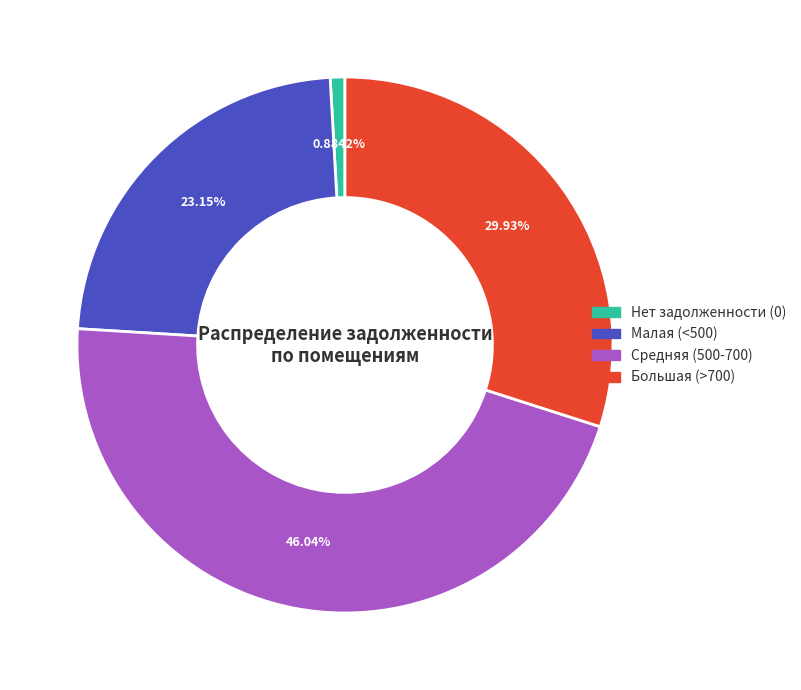

How many segments does this pie chart have?

4